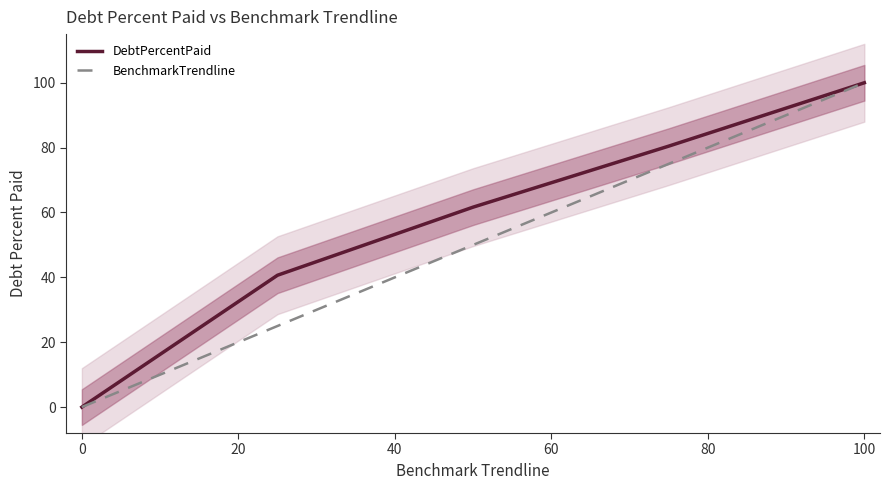

Reading left to right, list all the values displayed in this chart.

DebtPercentPaid: 0.0	40.6	61.6	80.5	100.0
BenchmarkTrendline: 0.0	25.0	50.0	75.0	100.0